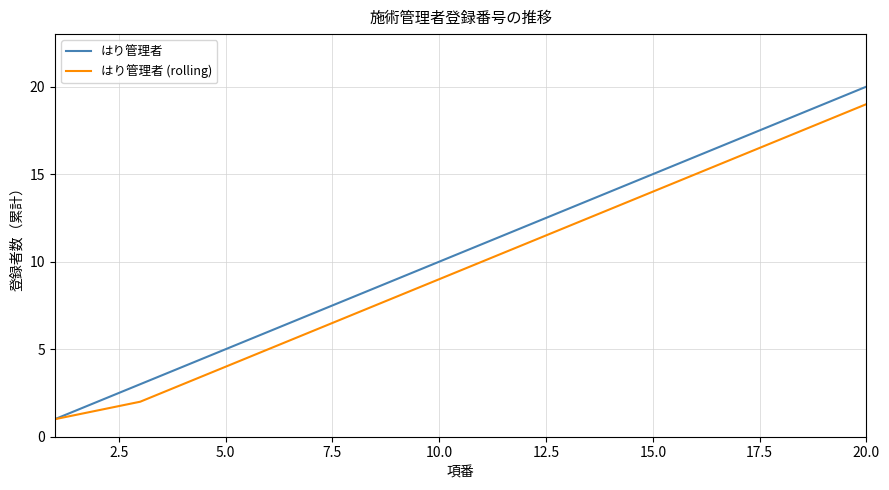

Rank the series by their maximum value, from lowest to highest.

はり管理者 (rolling), はり管理者